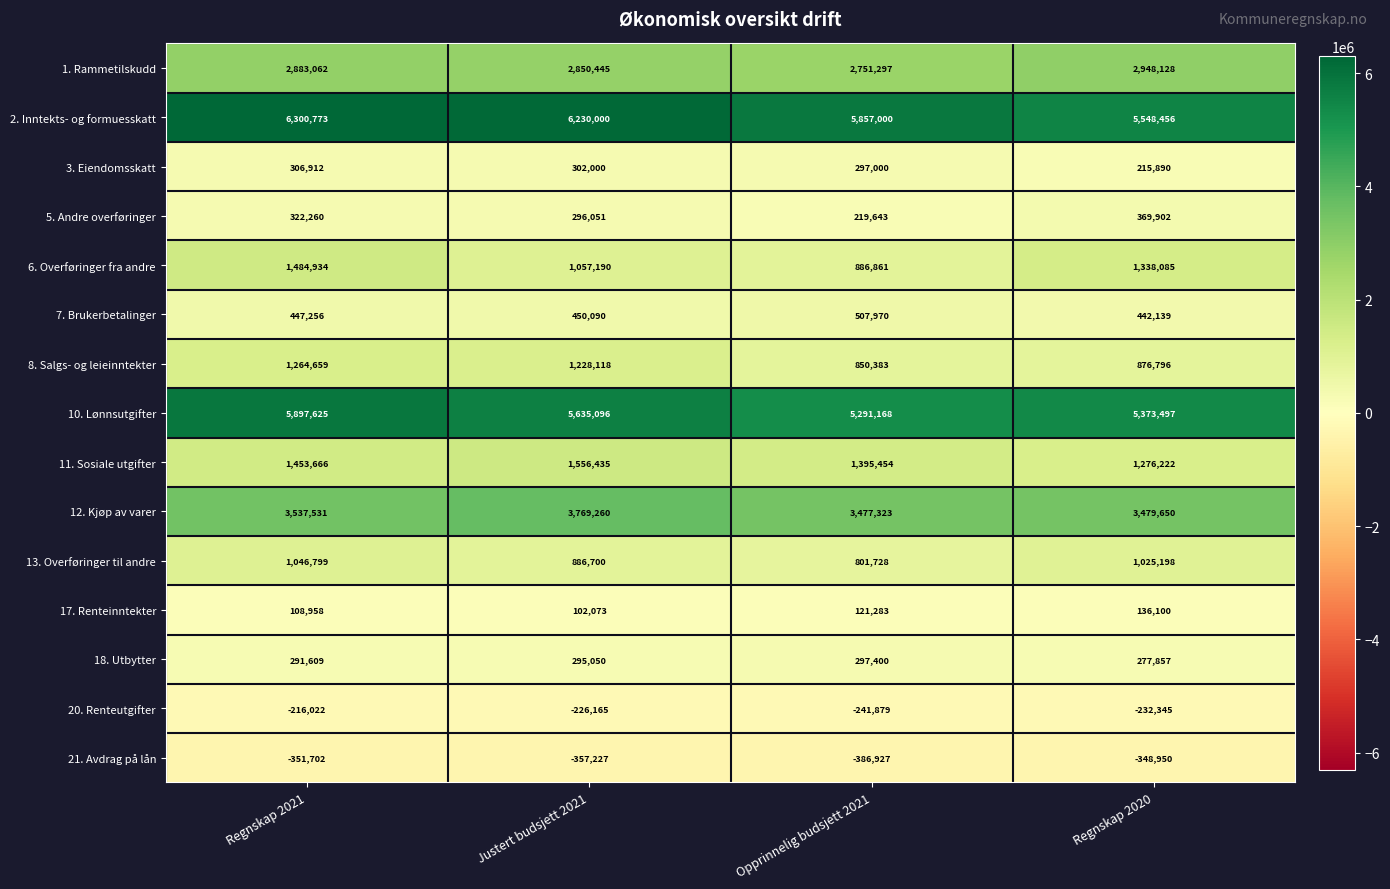

At how many categories does at least one series exceed 2787162?

4